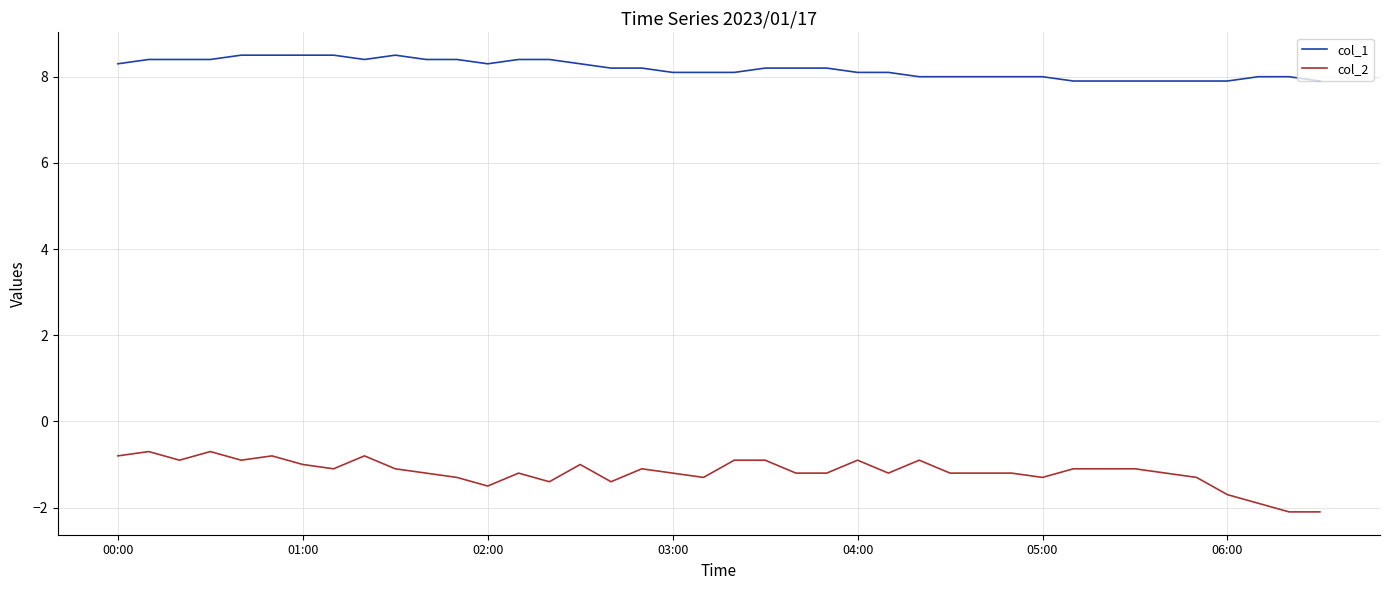

What are all the series names shown in the legend?

col_1, col_2